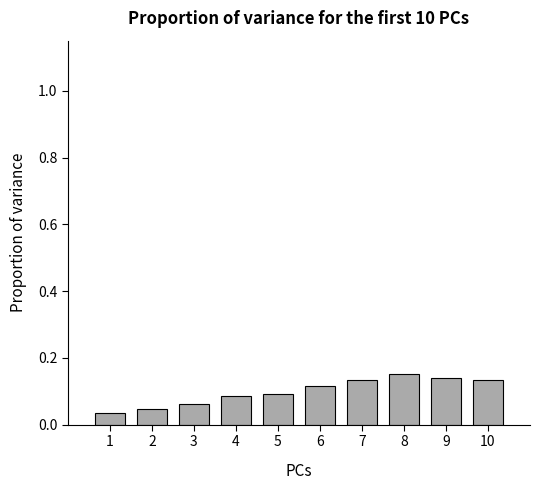

What is the sum of all values?

1.0